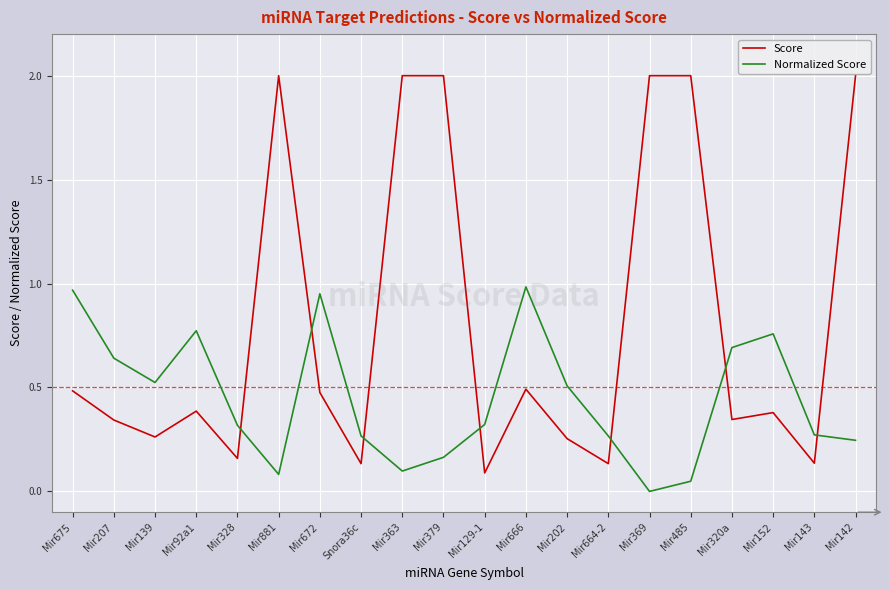

What is the highest value of the Score series?

2.0